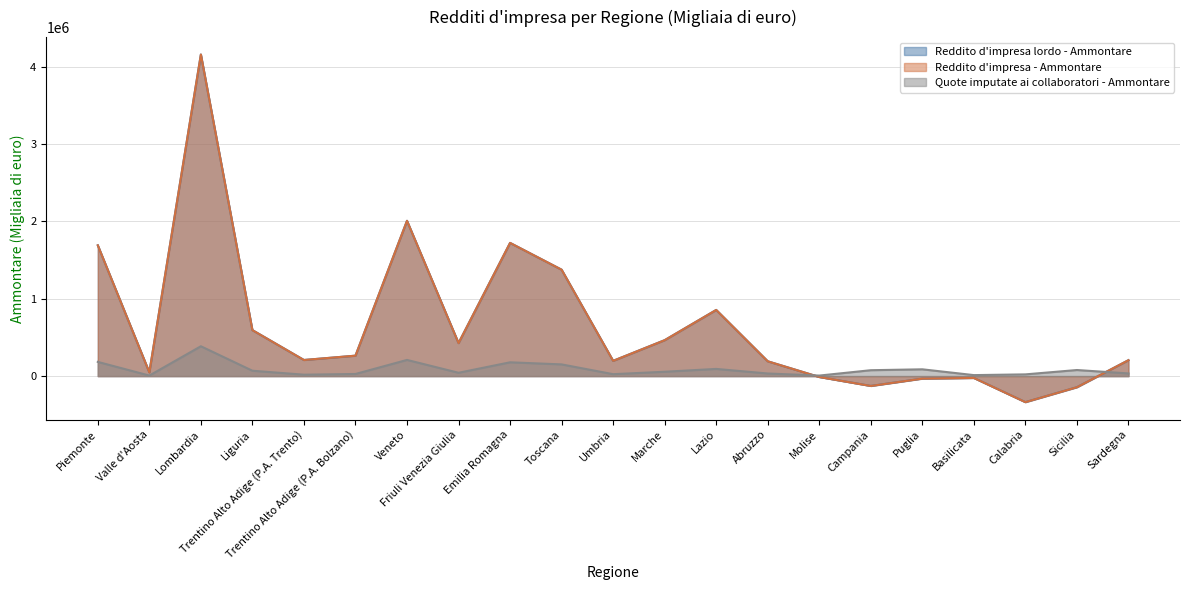

Which series ends up on top after the final intersection of Reddito d'impresa - Ammontare and Quote imputate ai collaboratori - Ammontare?

Reddito d'impresa - Ammontare